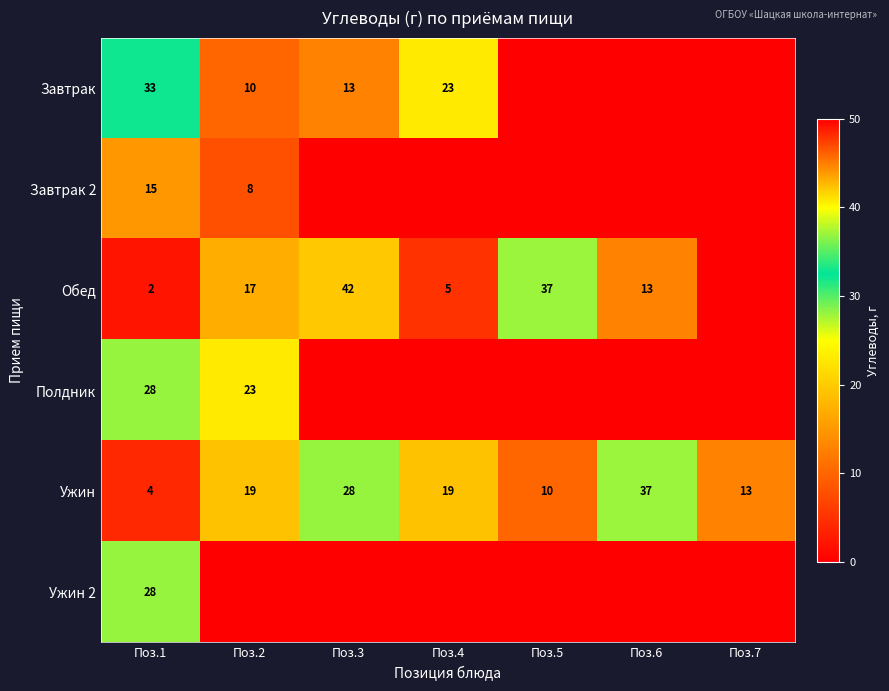

What is the difference between the maximum and minimum values in the Ужин series?

33